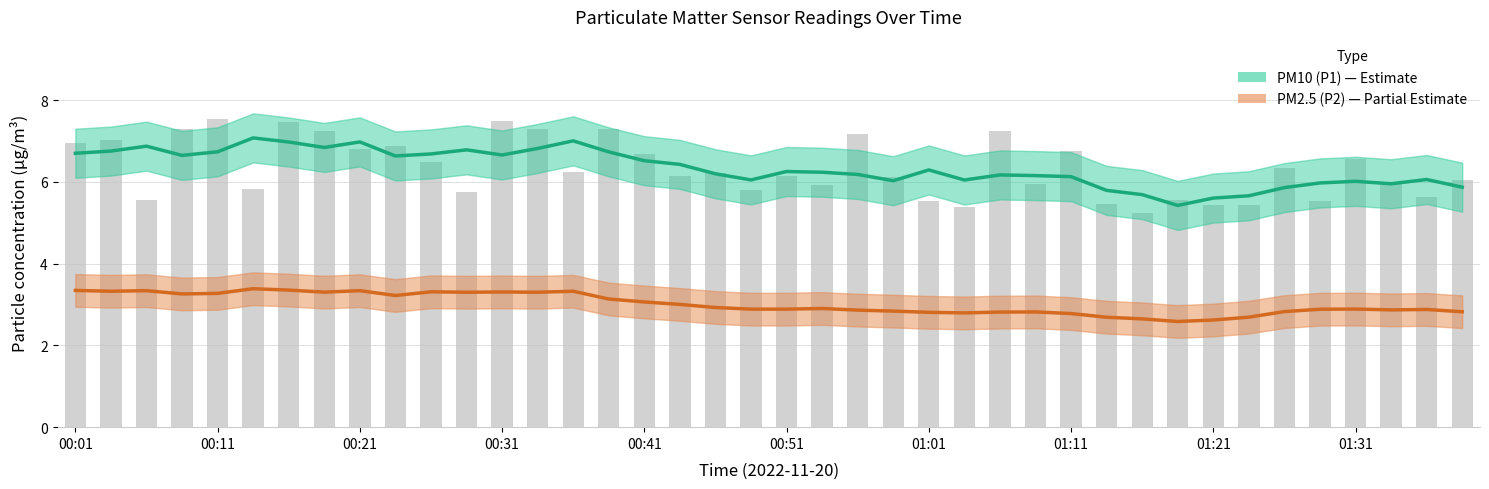

Is the value of PM2.5 (P2) at 12 greater than the value of PM10 (P1) at 35?

No